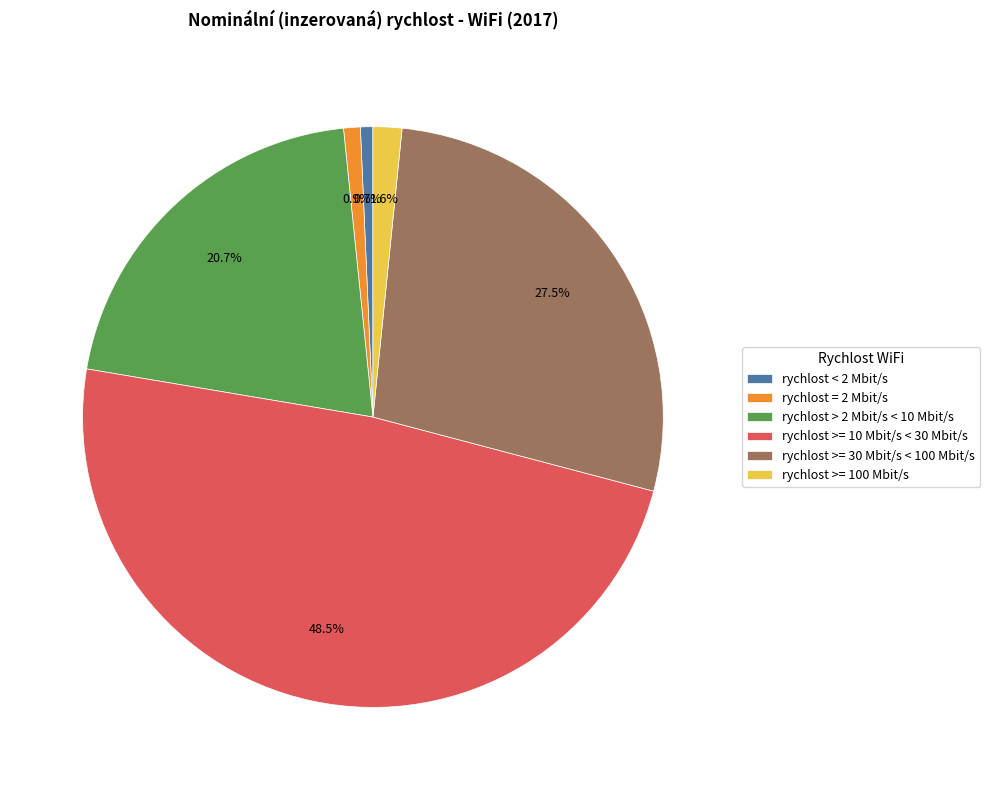

Is it true that rychlost >= 30 Mbit/s < 100 Mbit/s is 16% of the pie?

False